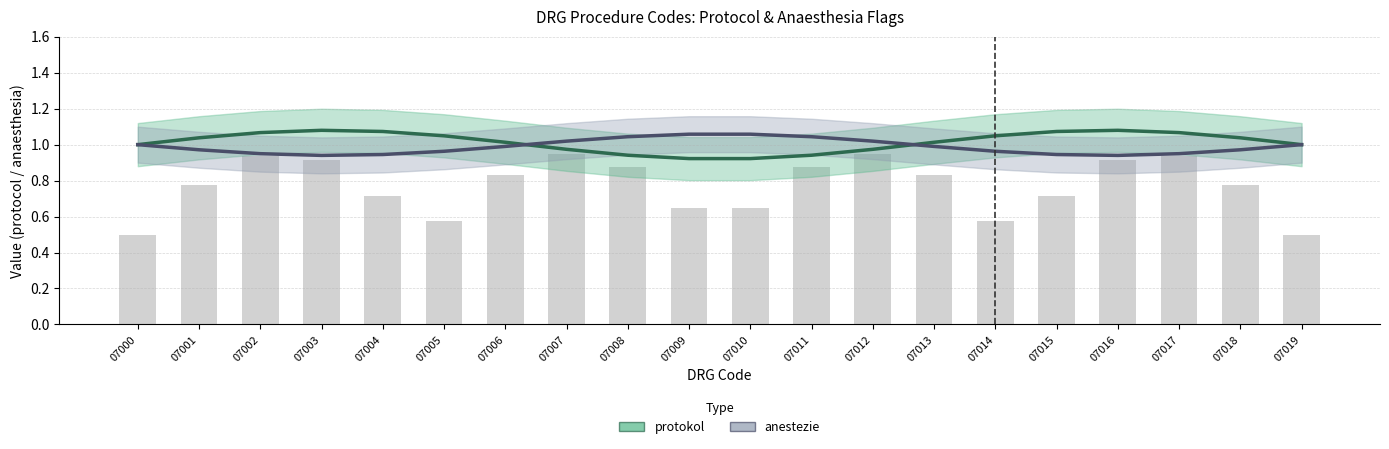

What is the minimum value for anestezie?

0.9